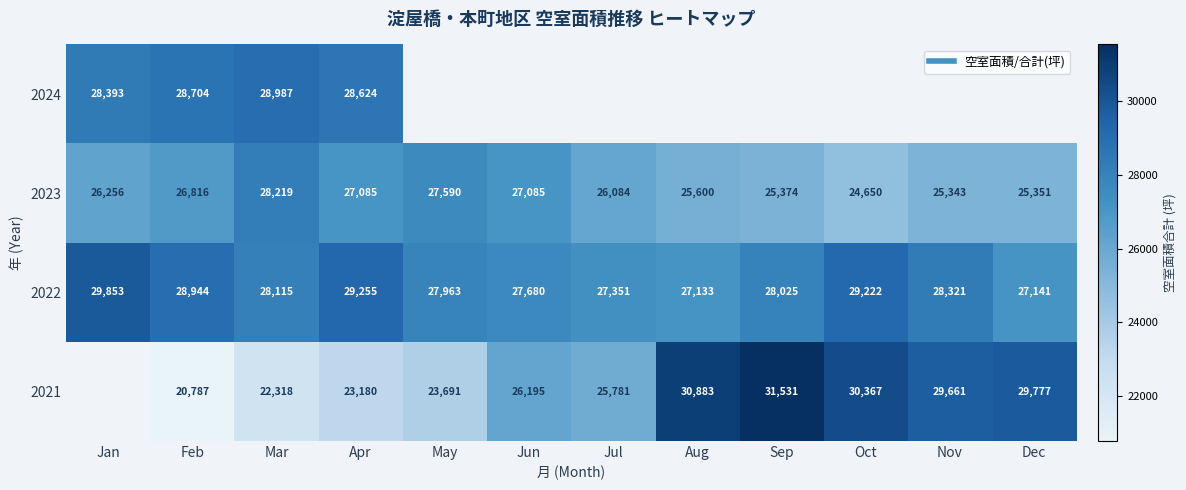

Which label corresponds to the smallest value in the chart?

Feb